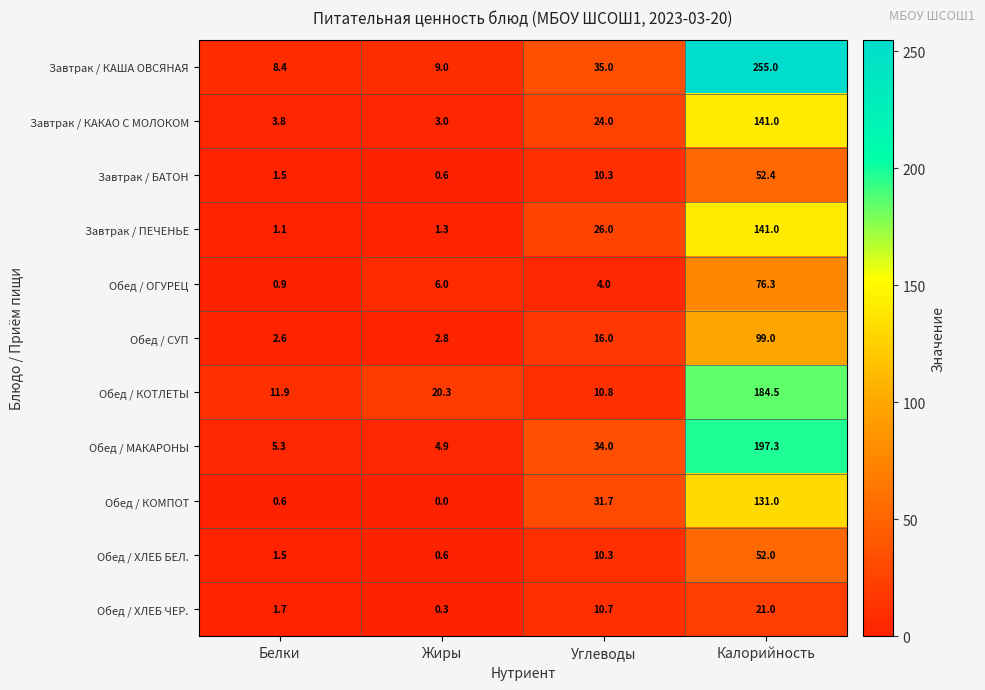

How many distinct data groups are displayed?

11